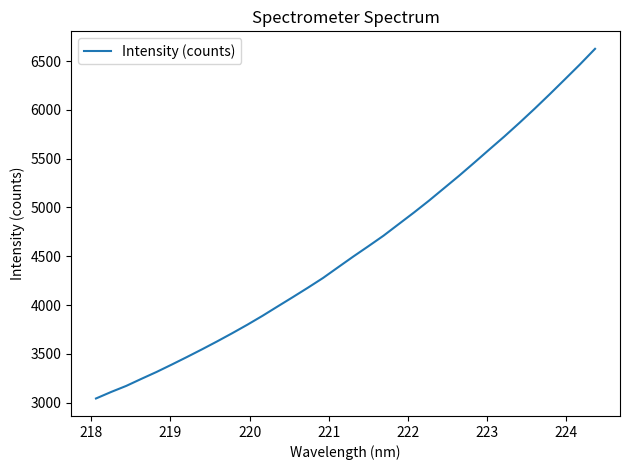

What is the greatest value displayed?

6625.4